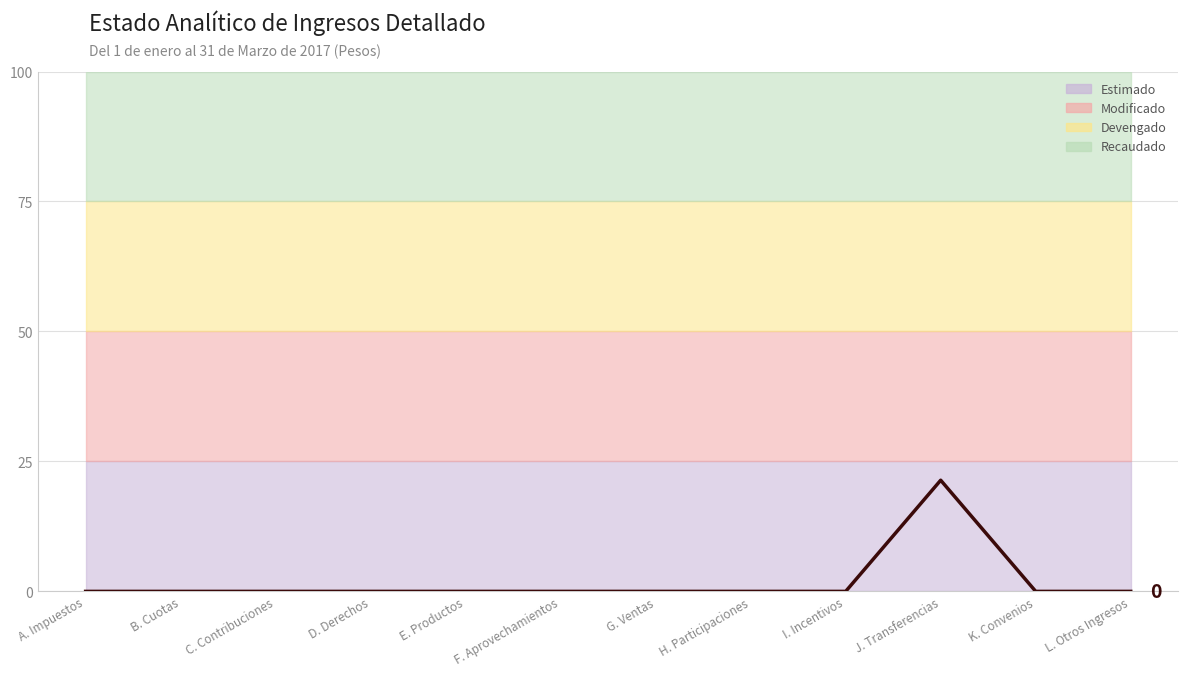

List the labels in order of value, smallest first.

A. Impuestos, B. Cuotas, C. Contribuciones, D. Derechos, E. Productos, F. Aprovechamientos, G. Ventas, H. Participaciones, I. Incentivos, K. Convenios, L. Otros Ingresos, J. Transferencias